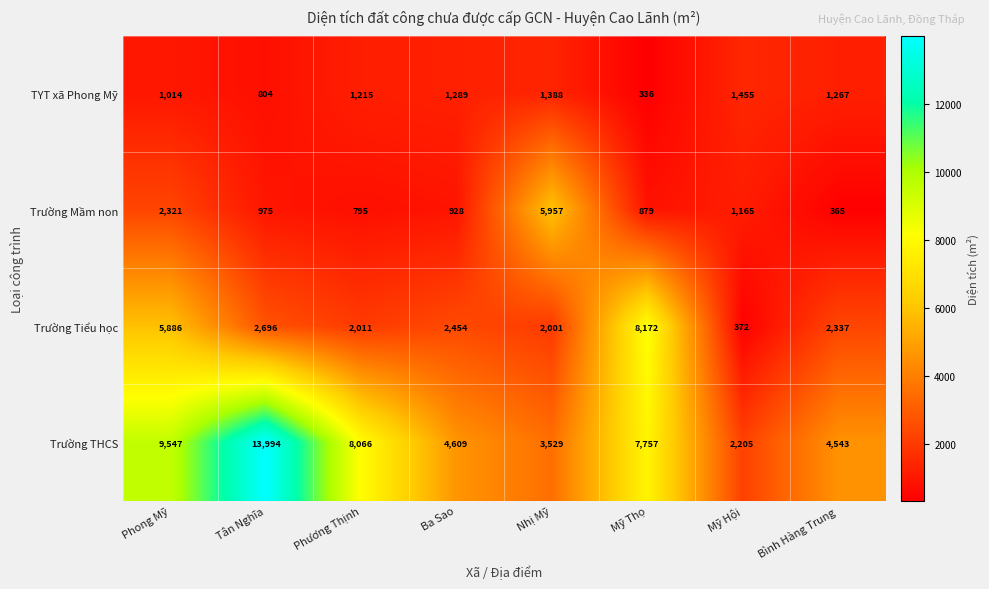

What value does the Trường Mầm non series have at Mỹ Thọ, to the nearest 100?

900